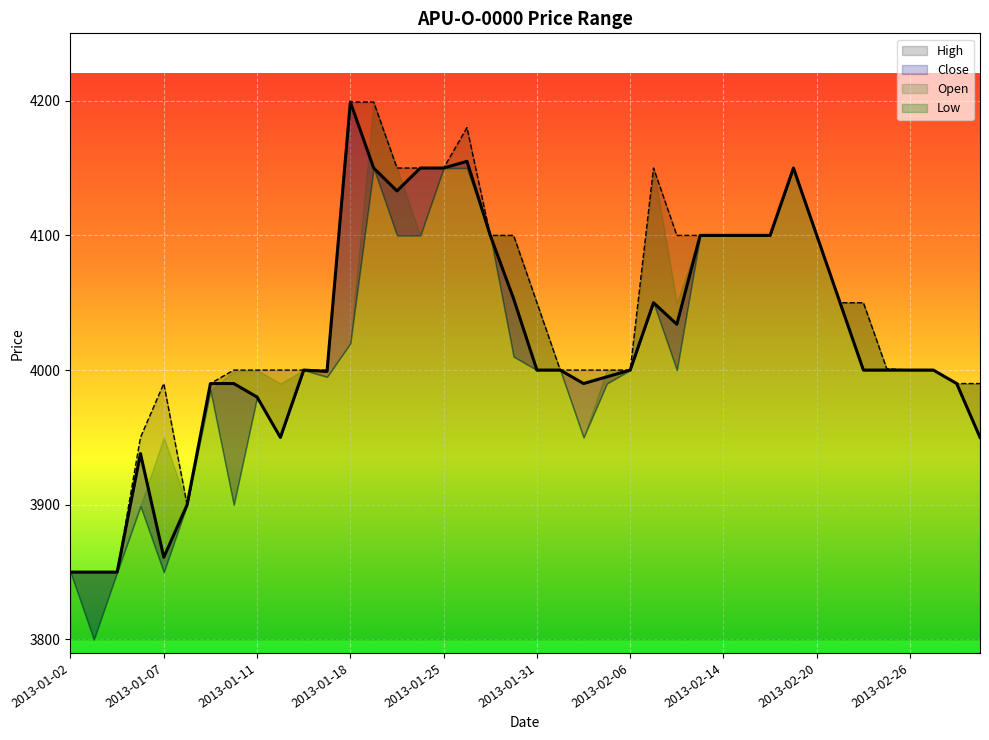

How many lines are shown in the chart?

2